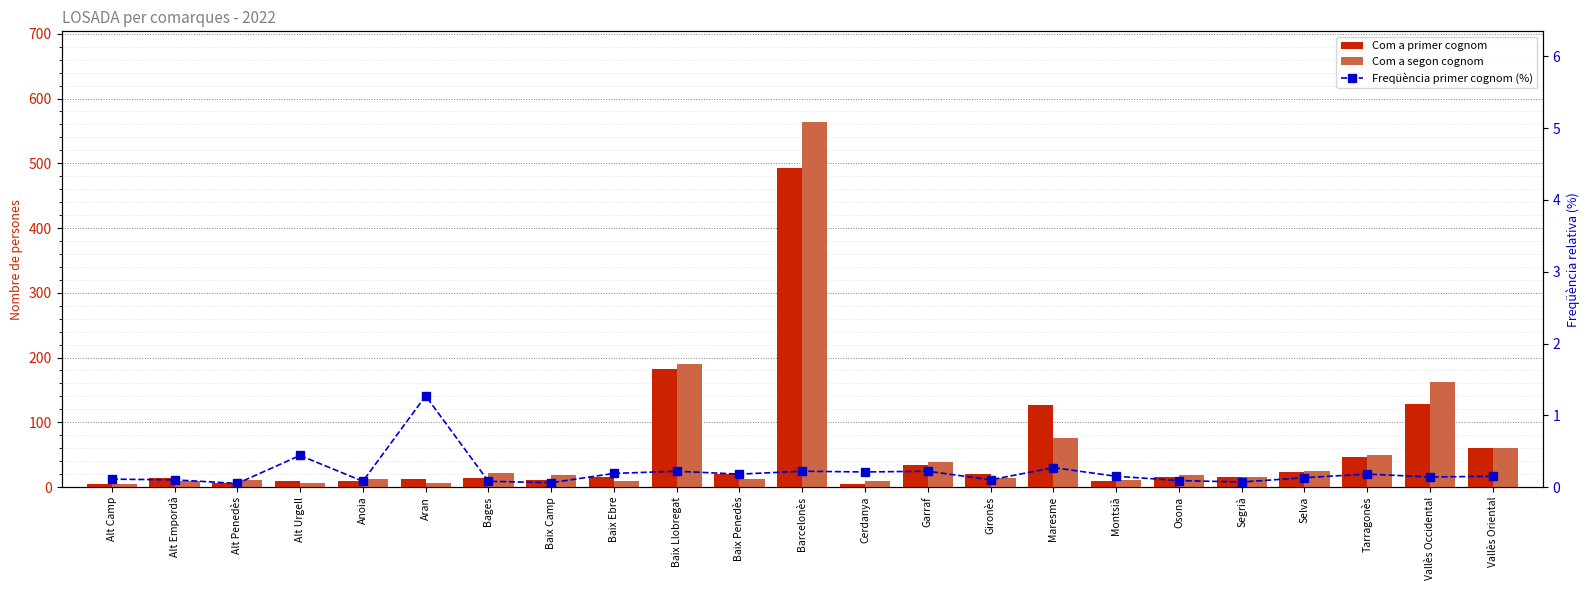

List the series in order of their peak value, highest first.

Com a segon cognom, Com a primer cognom, Freqüència primer cognom (%)